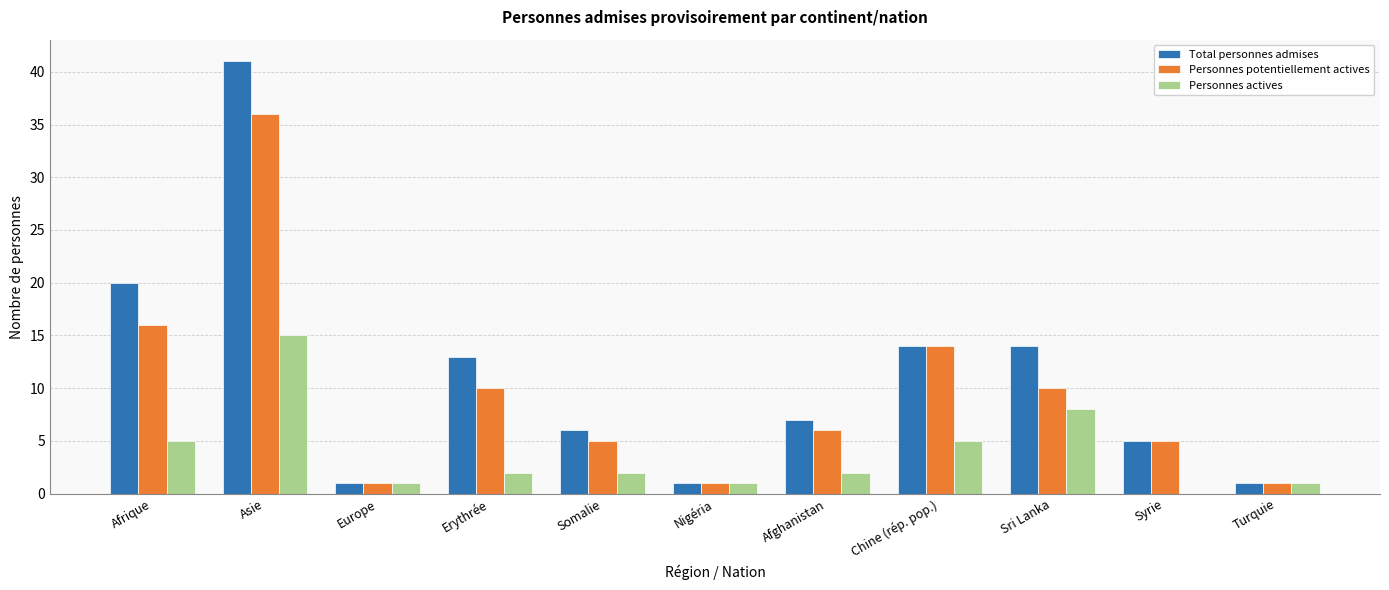

What is the spread (max minus min) of values at Afghanistan?

5